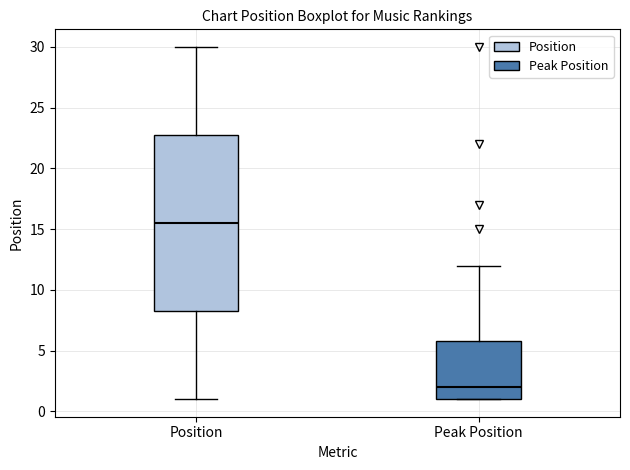

Which box's median line is the highest?

Position